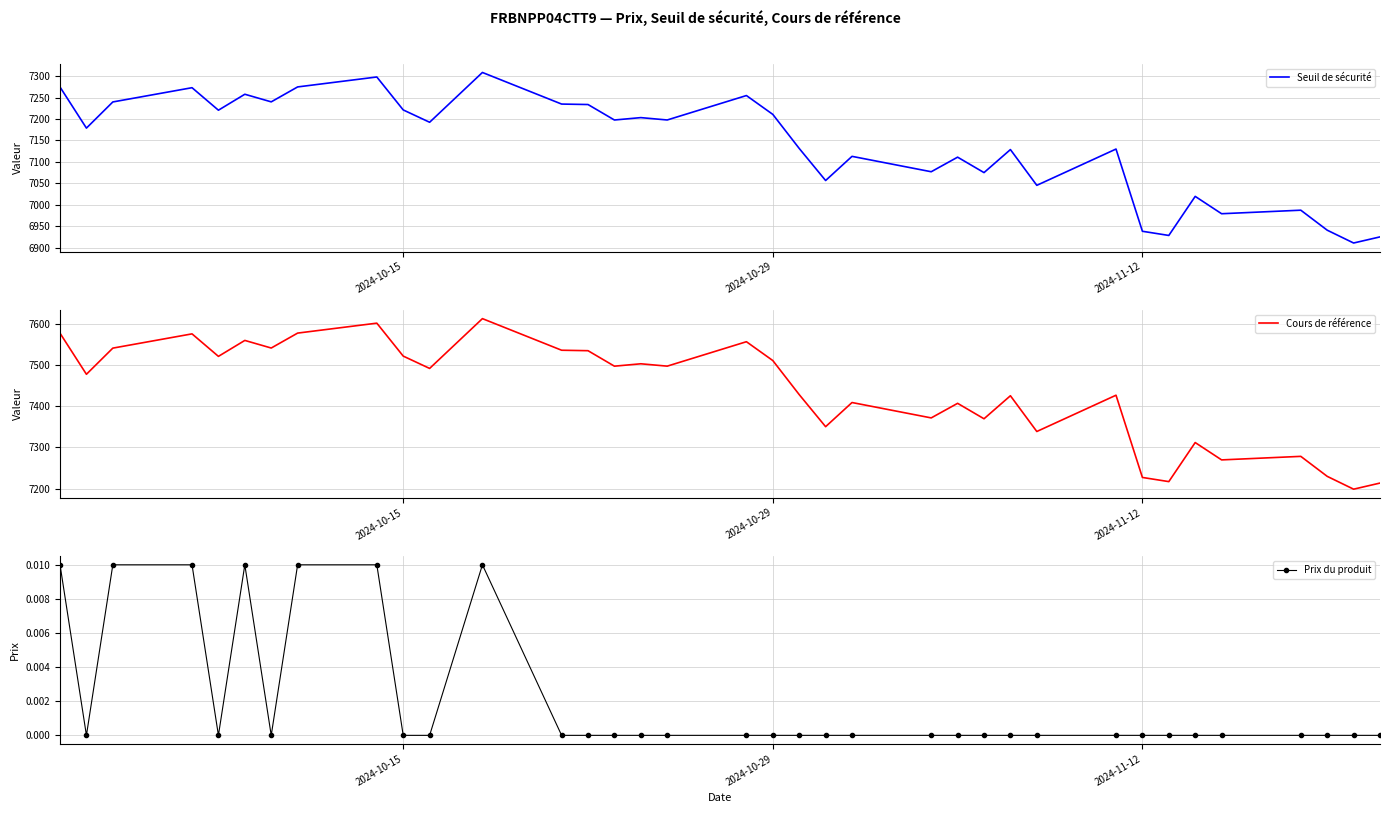

What is the minimum value for Seuil de sécurité?

6910.5